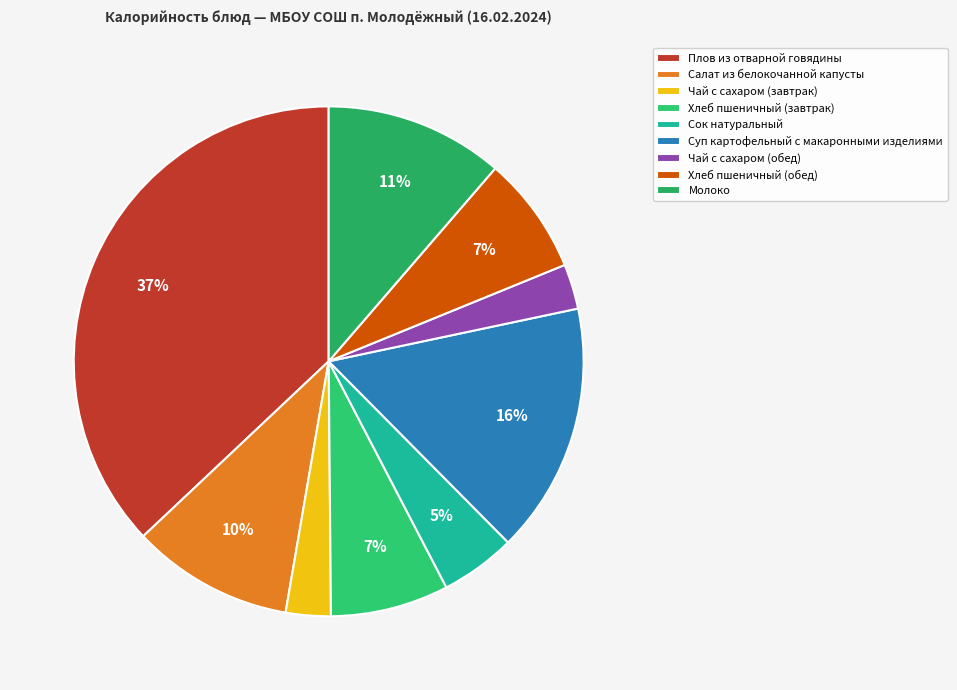

What percentage do Плов из отварной говядины and Чай с сахаром (обед) together represent?

39.9%